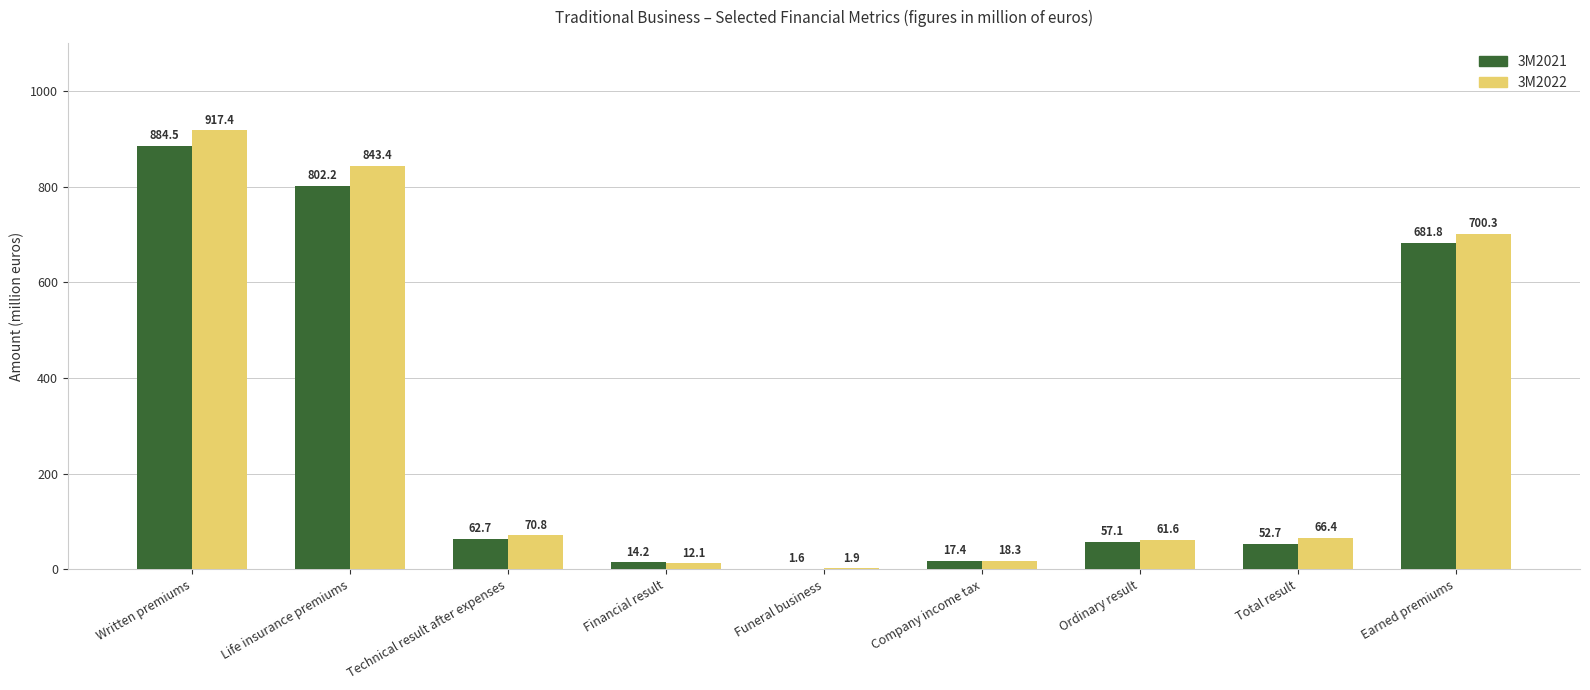

At which category is the sum across all series the highest?

Written premiums